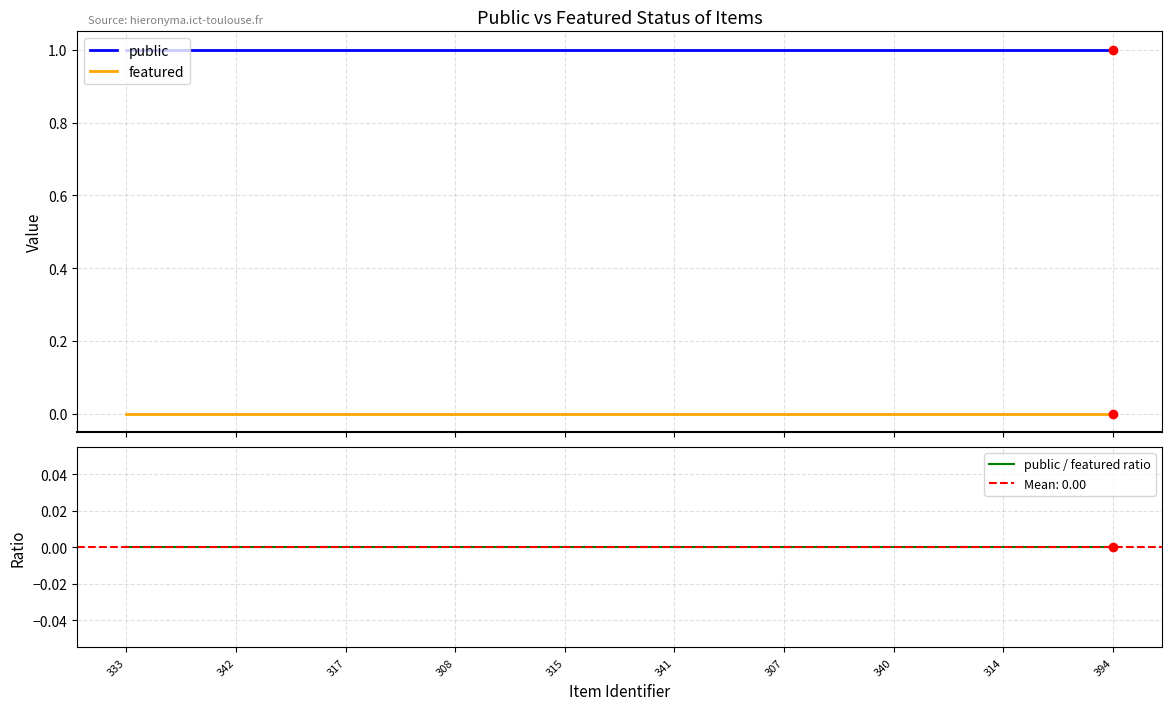

Which series has the largest total across all categories?

public